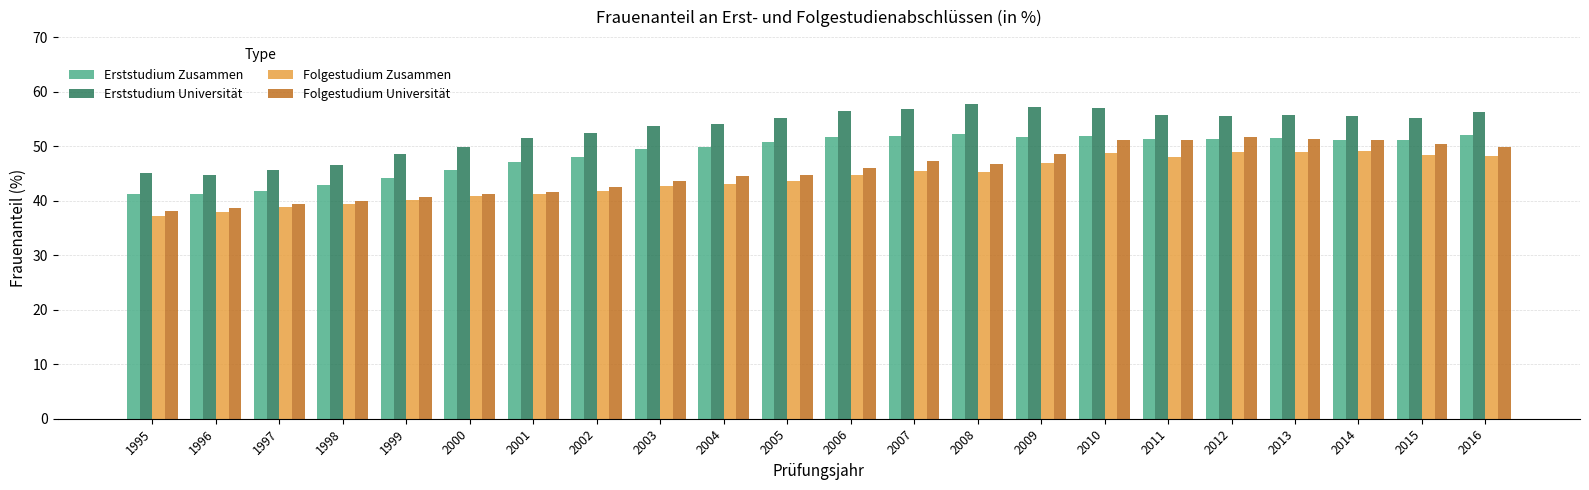

What is the lowest value of the Erststudium Universität series?

44.7